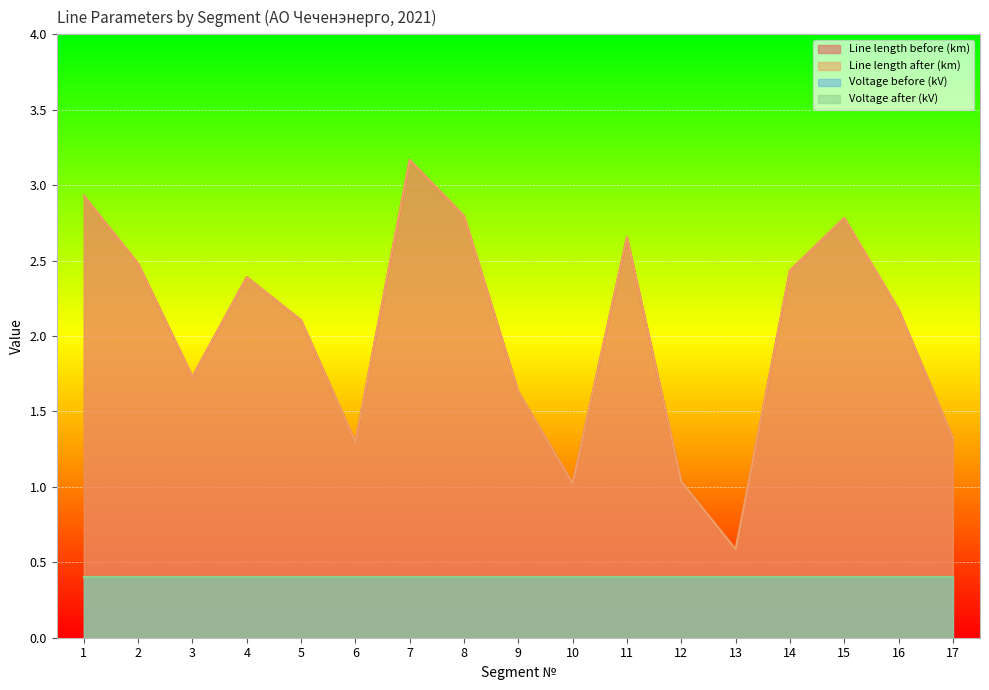

Which series has the widest spread of values?

Line length before (km)